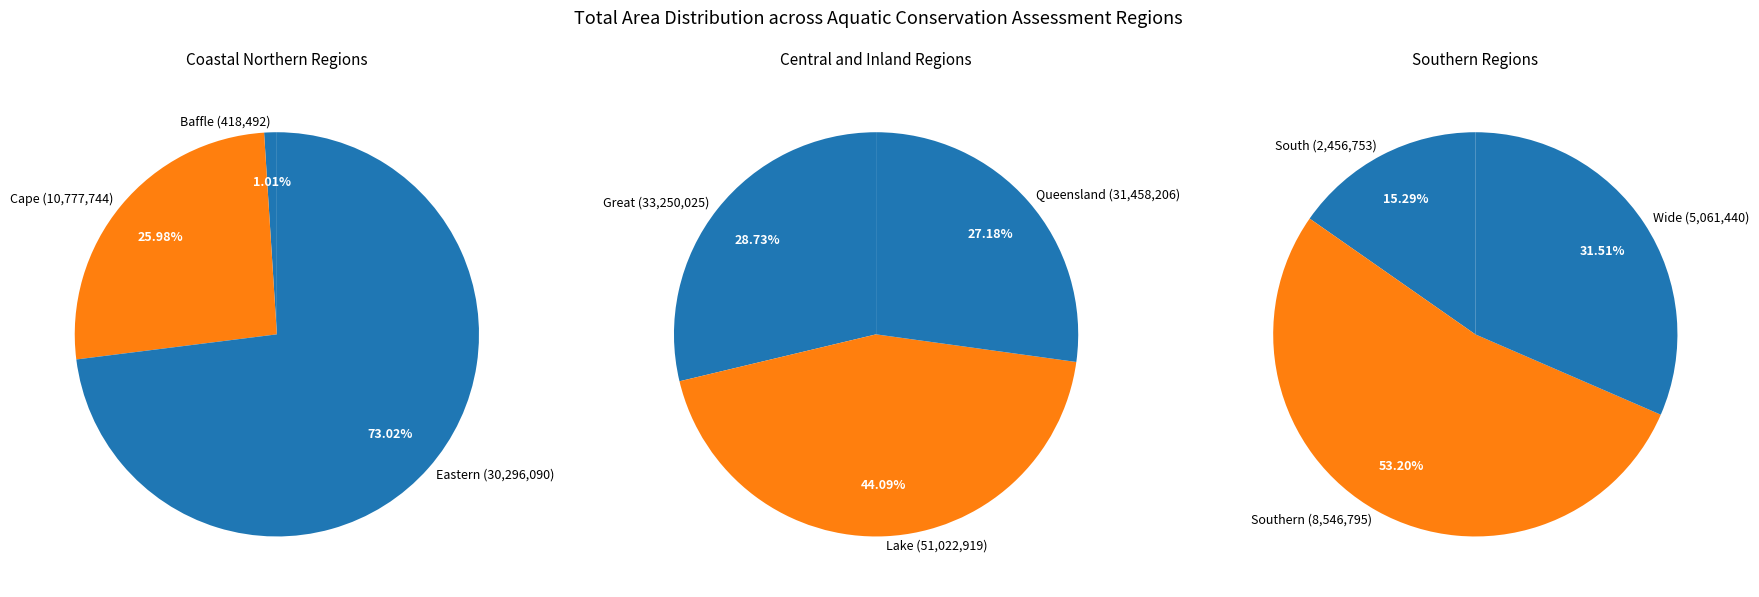

How many segments does this pie chart have?

9